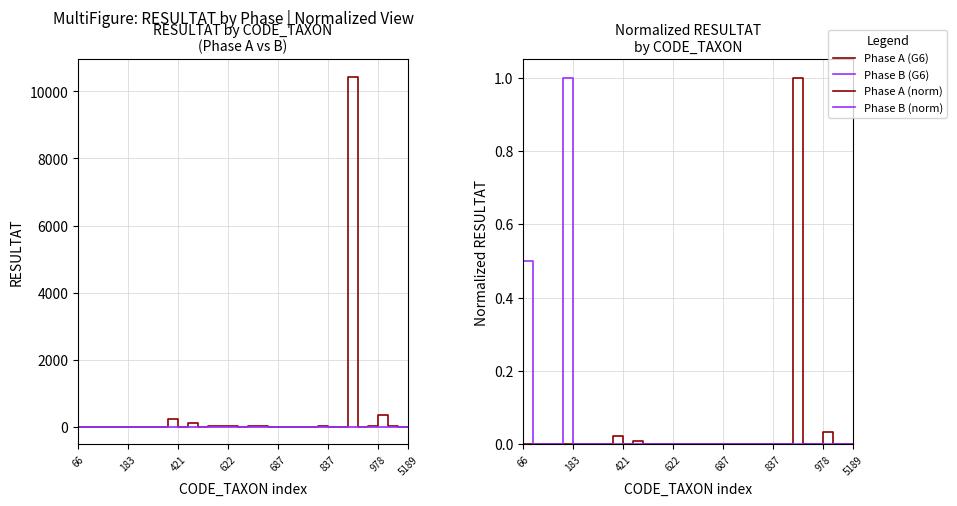

Which category has the highest value across all series?

27